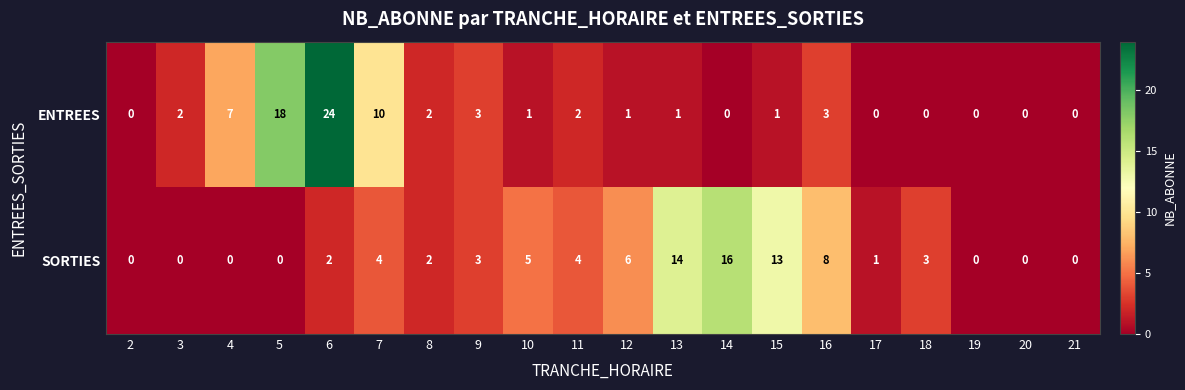

At 15, list the series in order from largest to smallest.

SORTIES, ENTREES